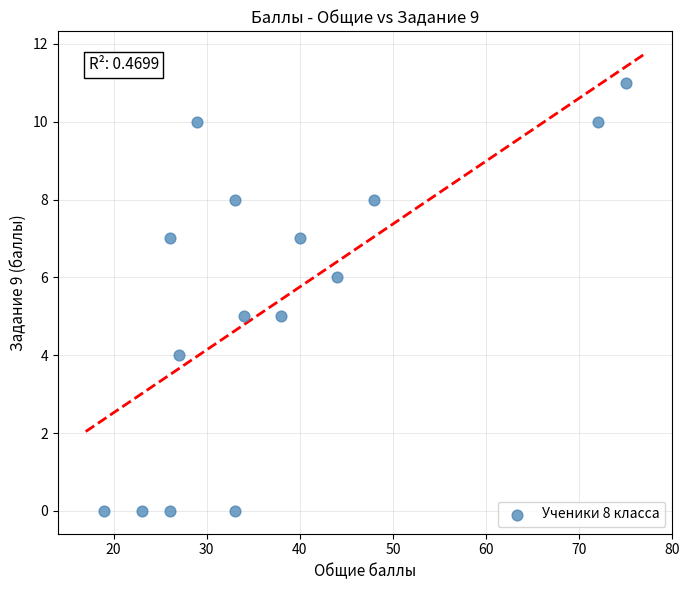

What is the range of X values (max minus min)?

56